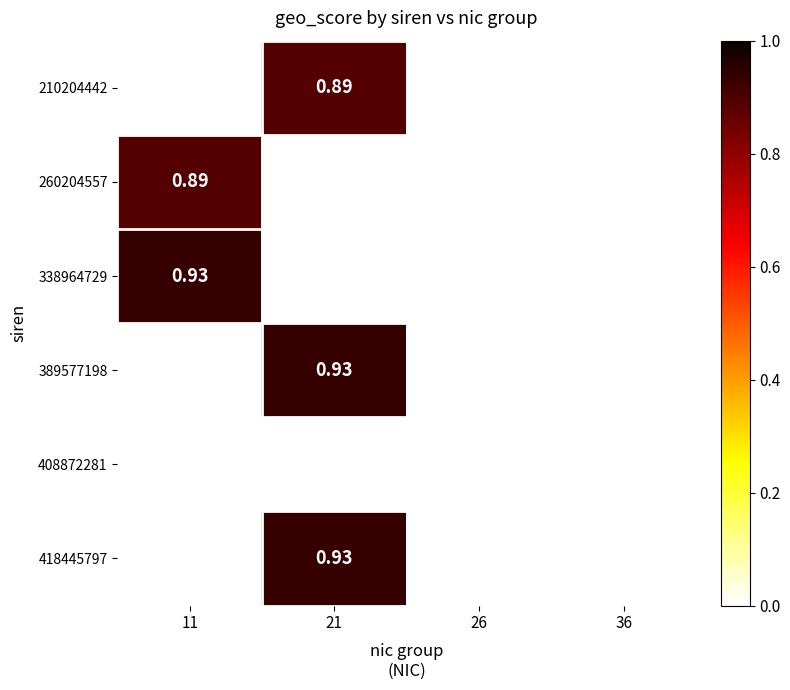

Is the value of 260204557 at 36 greater than the value of 389577198 at 21?

No